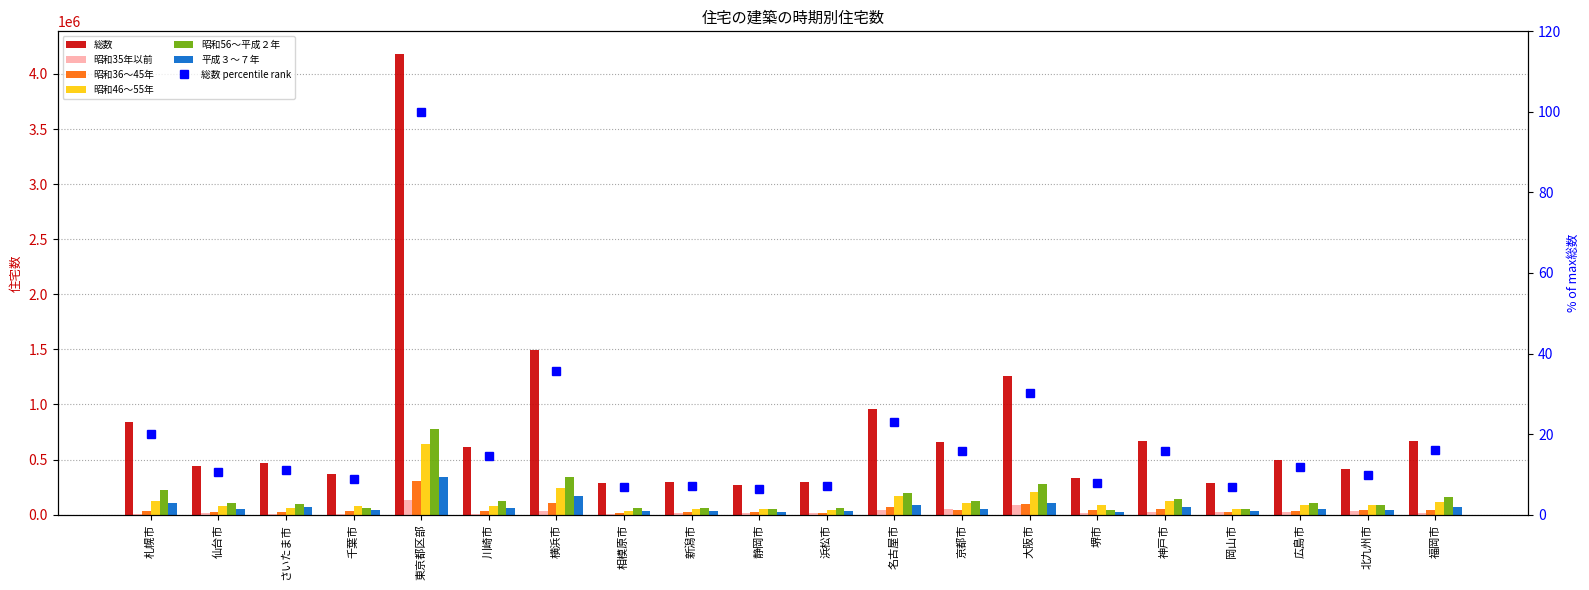

What is the difference between the second highest and second lowest values in the 昭和46～55年 series?

193160